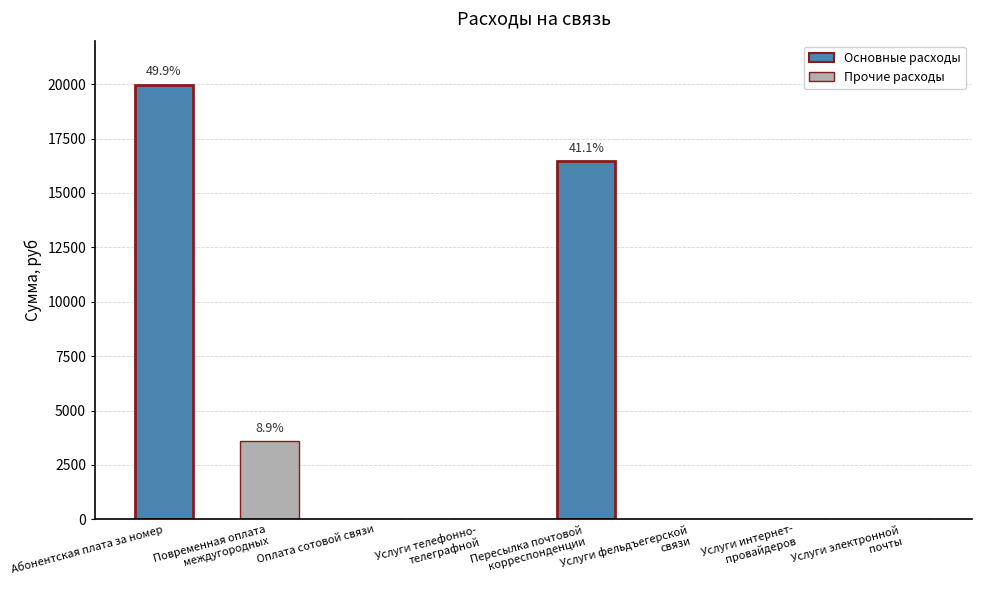

What is the maximum value shown in the chart?

19965.6